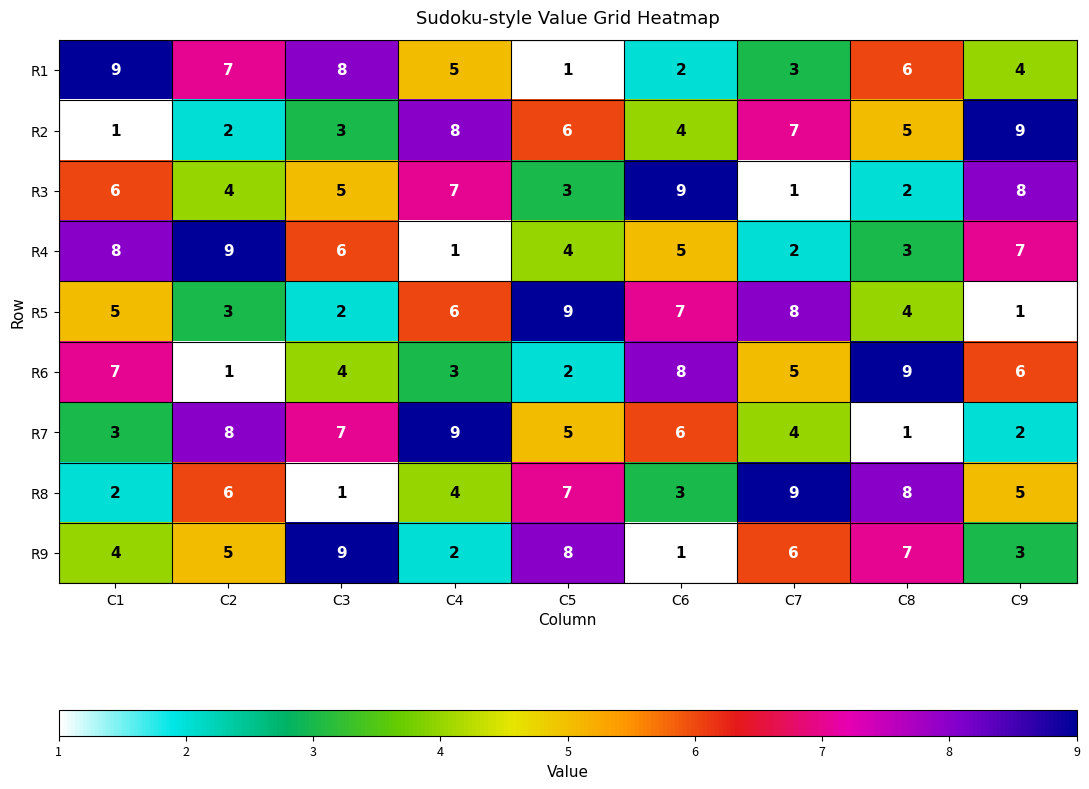

The value of R1 at C6 is 3. True or false?

False